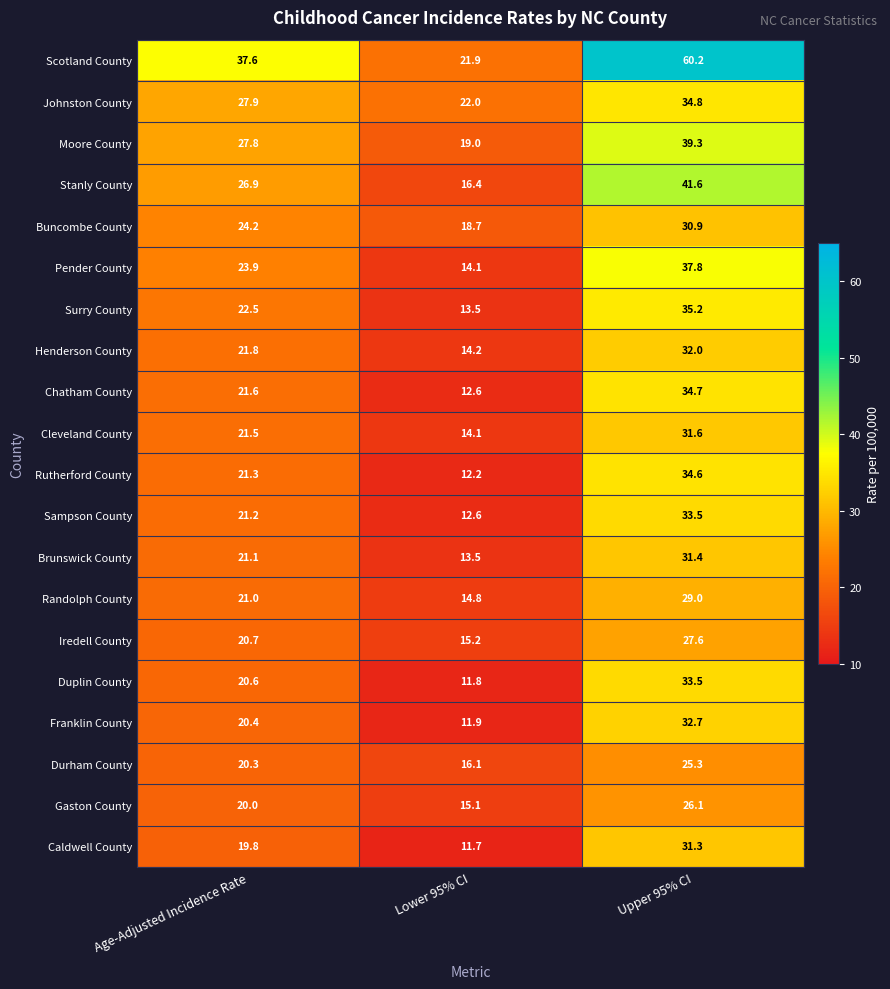

What is the sum of the Sampson County values at Upper 95% CI and Age-Adjusted Incidence Rate?

54.7